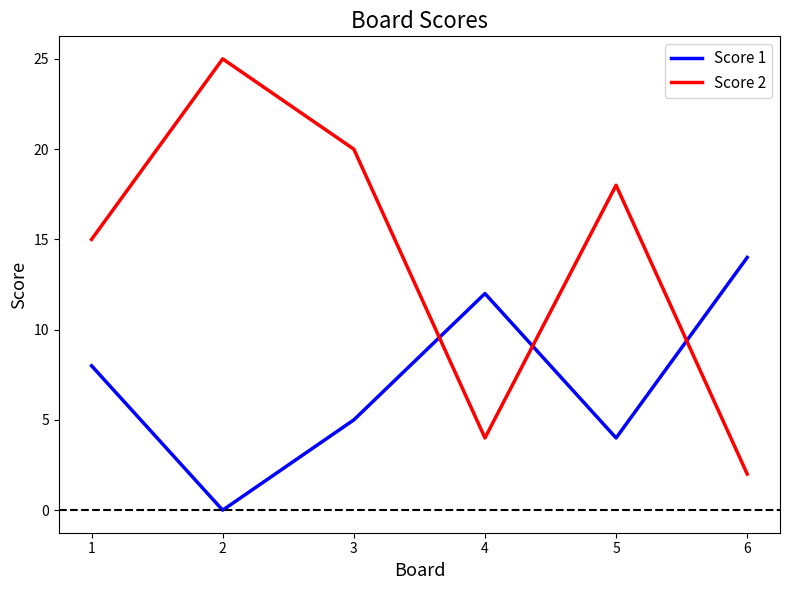

The Score 2 series shows 4 at 4. True or false?

True